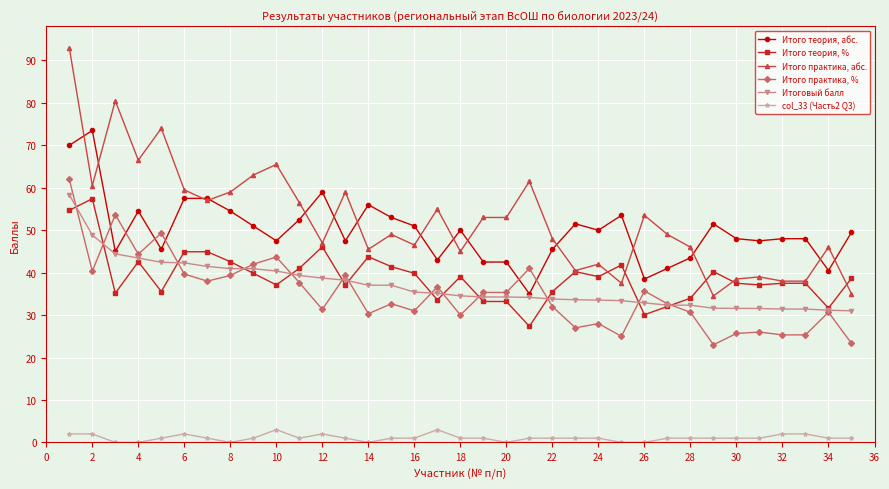

How many lines are shown in the chart?

6